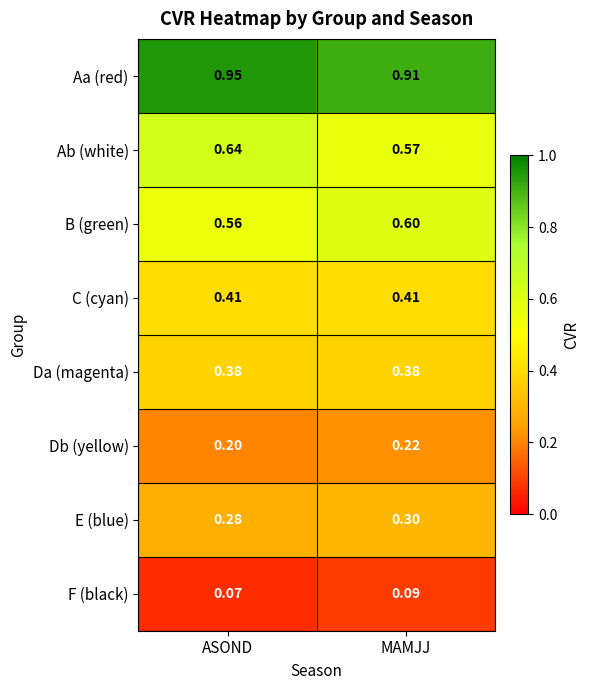

Rank the series at ASOND from lowest to highest value.

F (black), Db (yellow), E (blue), Da (magenta), C (cyan), B (green), Ab (white), Aa (red)